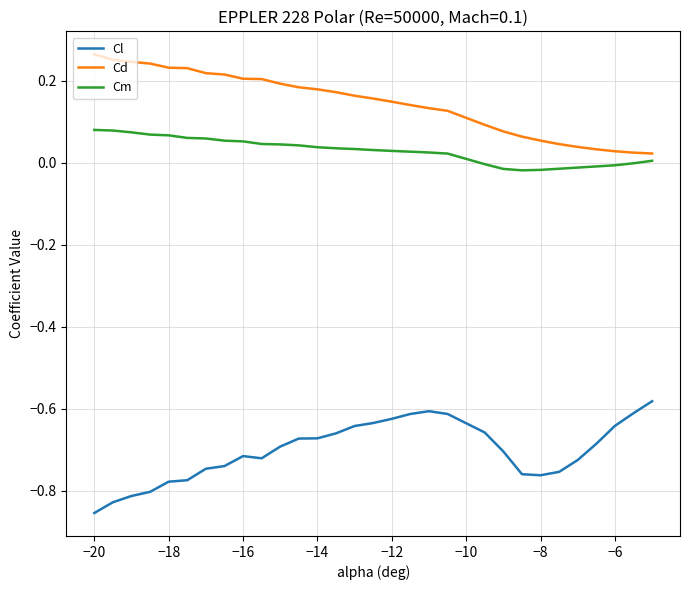

True or false: Cd and Cl intersect in this chart.

False